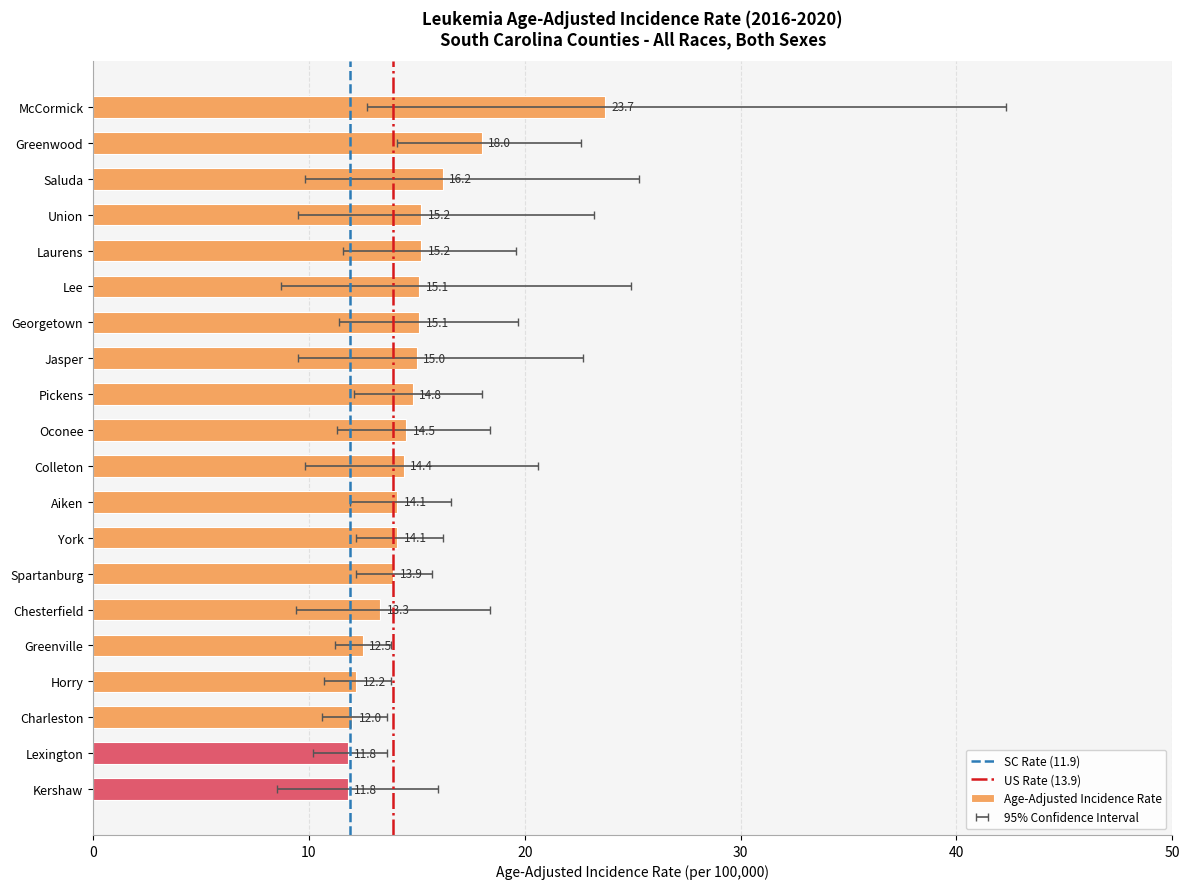

Approximately how many times larger is the value at Georgetown compared to Union?

1.0